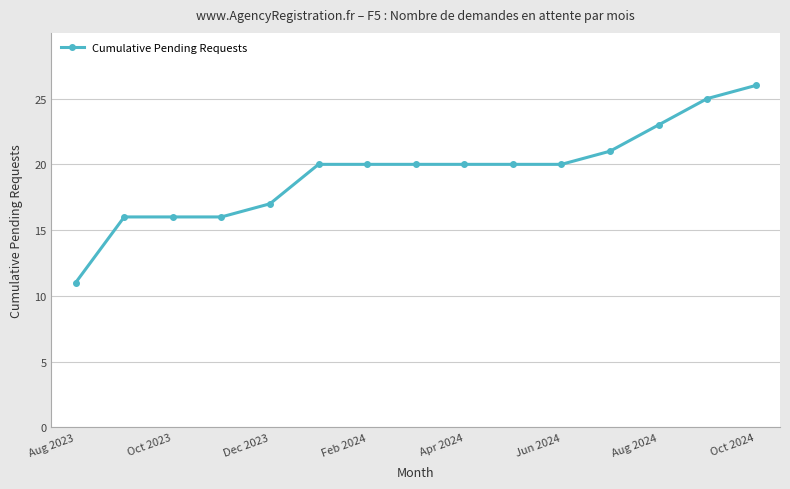

Does the chart have visible grid lines?

Yes